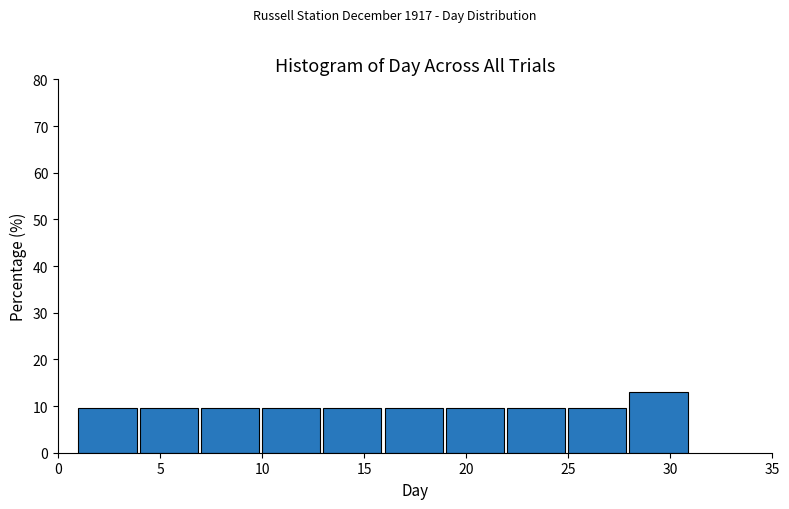

Reading left to right, transcribe this chart: for each bar, give the range it covers on the x-axis and its height. The values are not printed on the chart, so give them approximately, as read against the axis.

1 to 4: 10
4 to 7: 10
7 to 10: 10
10 to 13: 10
13 to 16: 10
16 to 19: 10
19 to 22: 10
22 to 25: 10
25 to 28: 10
28 to 31: 13